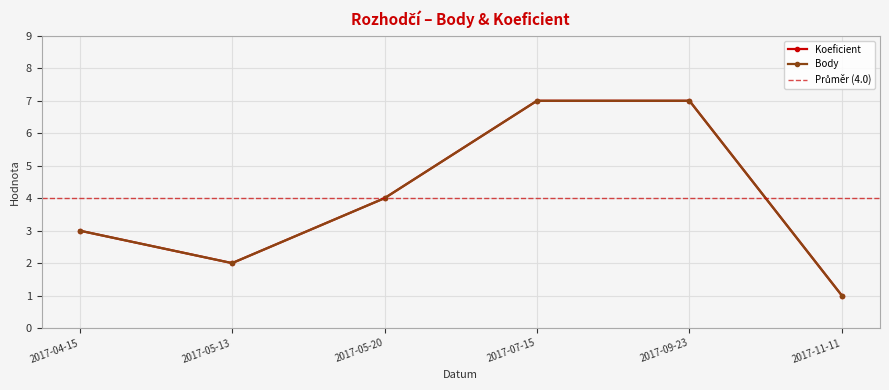

Between 2017-05-20 and 2017-07-15, which series saw the biggest shift?

Koeficient